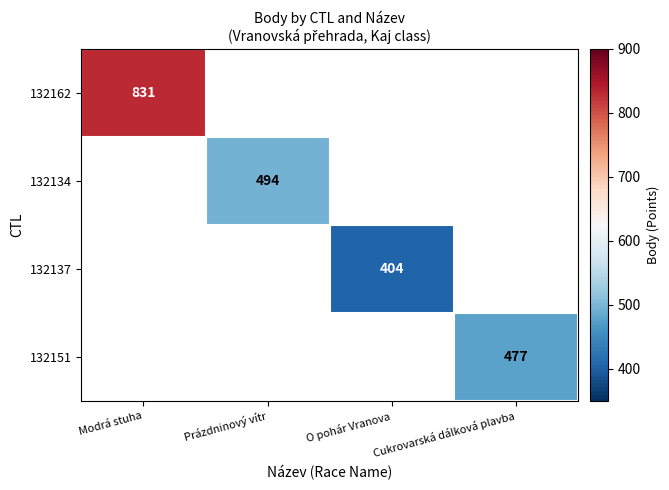

True or false: 132162 has a value of 831 at Modrá stuha.

True